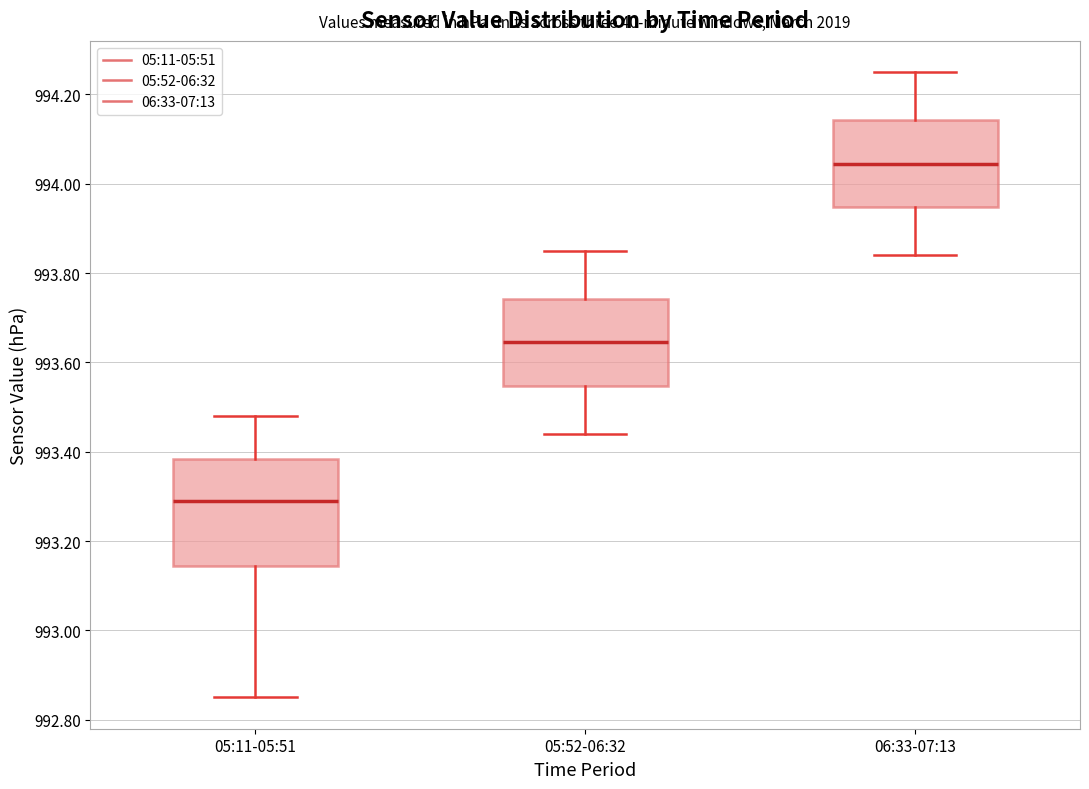

Which box's median line is the lowest?

05:11-05:51